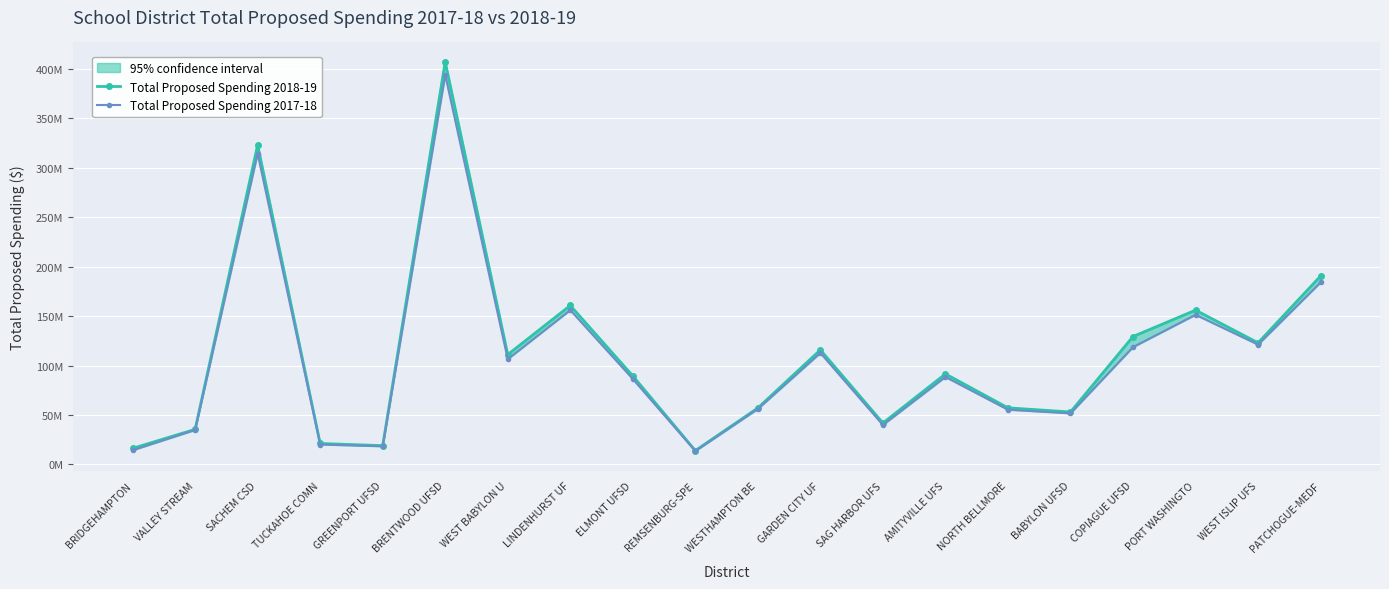

How many values in the Total Proposed Spending 2017-18 series are below 88420651?

10